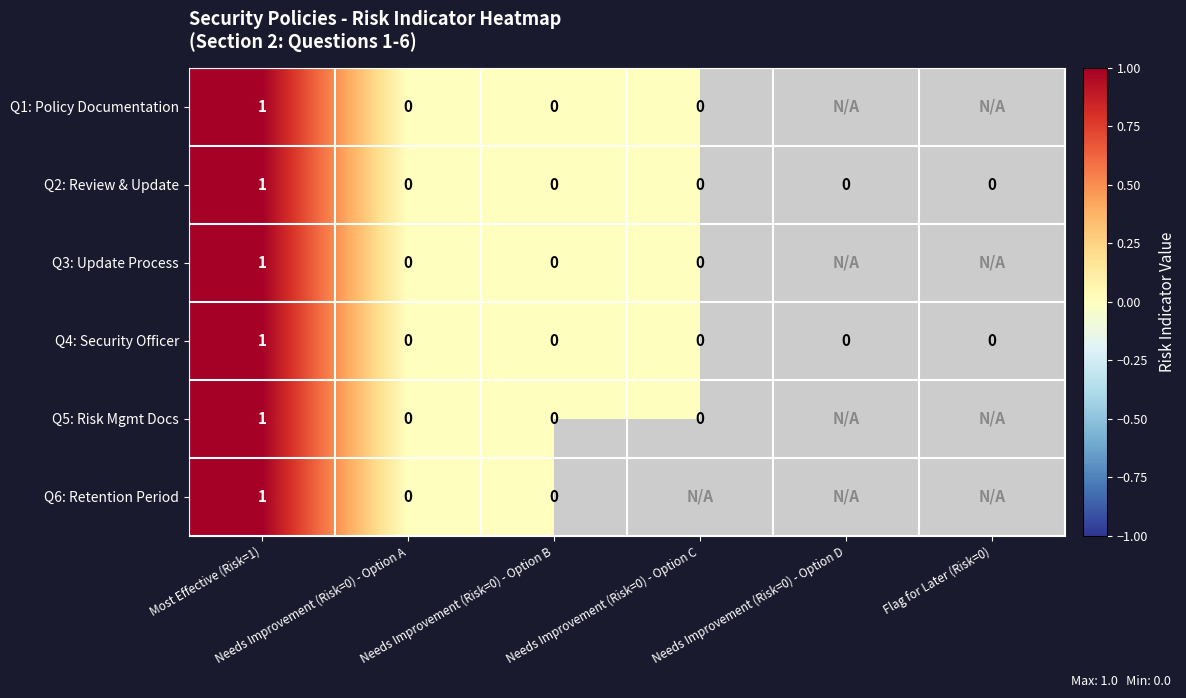

Count the Q2: Review & Update values in the range 0 to 1.

6